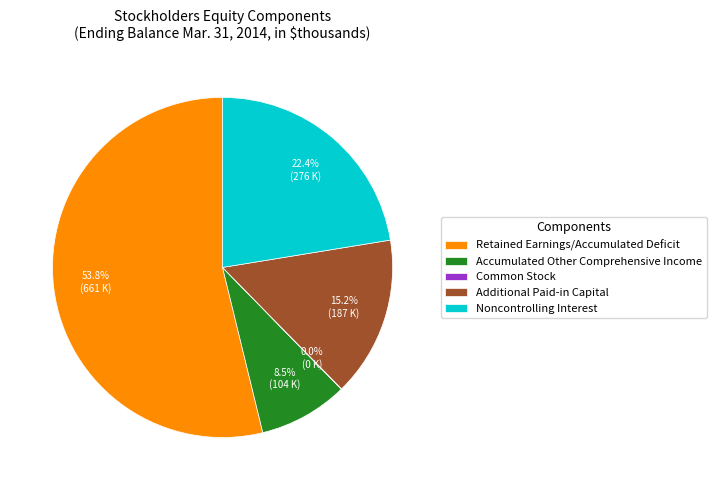

Approximately how many times larger is the value at Accumulated Other Comprehensive Income compared to Noncontrolling Interest?

0.4